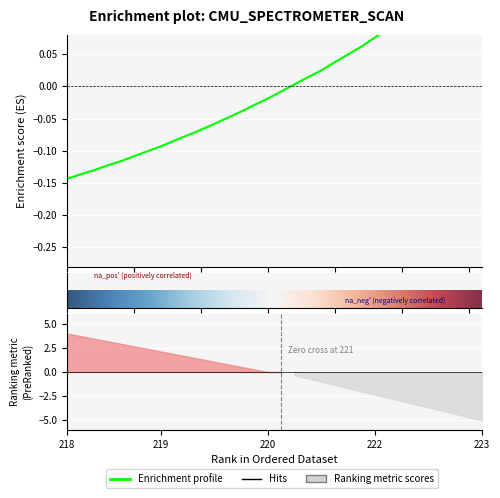

The chart shows a value of -0.2 at 6. True or false?

False